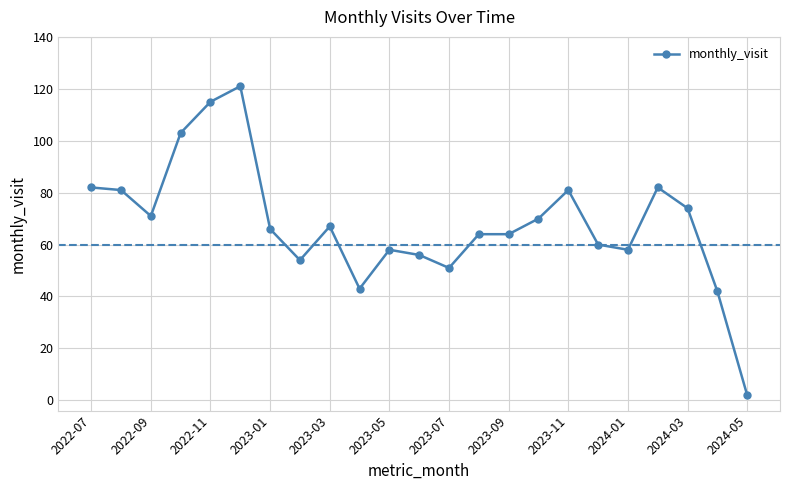

What is the sum of all values?

1565